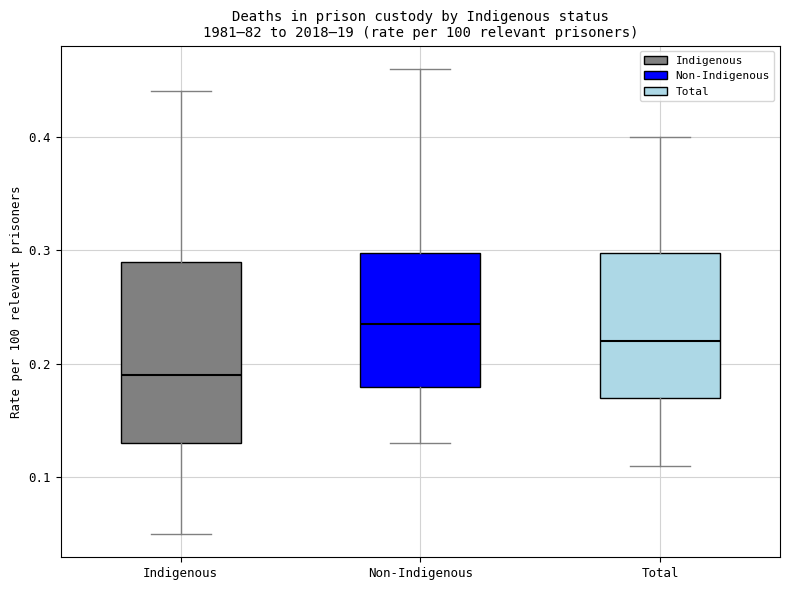

Which box has the lowest median line?

Indigenous